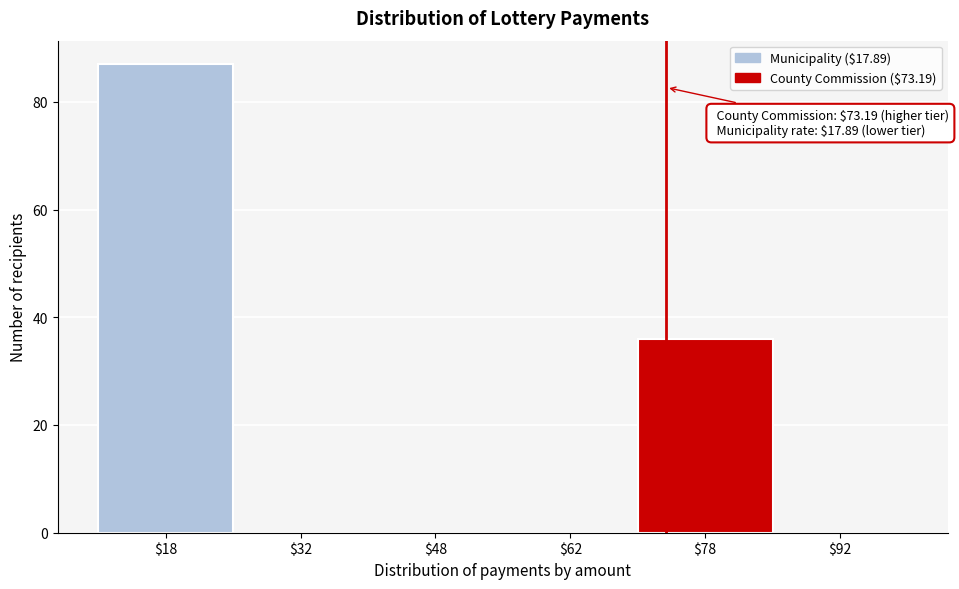

Which range on the x-axis has the tallest bar?

10 to 25